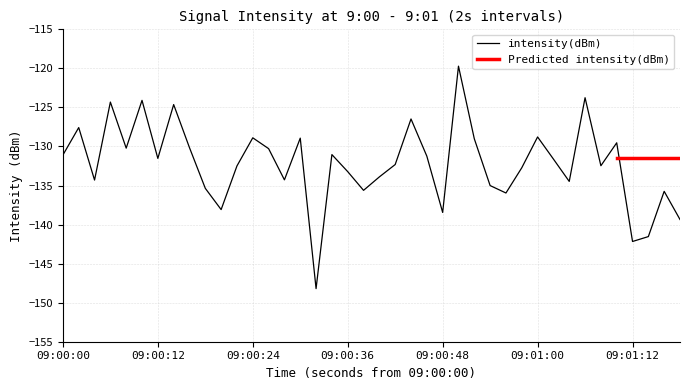

Reading left to right, extract all data points from this chart.

-131.1	-127.6	-134.3	-124.3	-130.2	-124.1	-131.5	-124.6	-130.2	-135.4	-138.1	-132.5	-128.9	-130.3	-134.3	-128.9	-148.2	-131.0	-133.2	-135.6	-133.9	-132.3	-126.5	-131.2	-138.4	-119.7	-129.0	-135.0	-136.0	-132.7	-128.8	-131.6	-134.5	-123.8	-132.5	-129.5	-142.2	-141.5	-135.7	-139.4